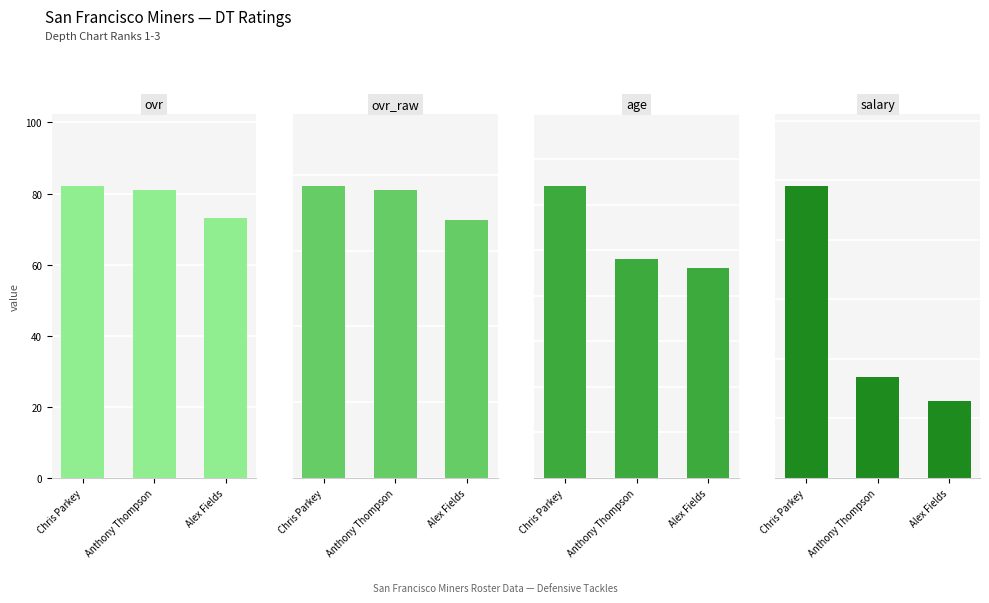

What is the difference between the ovr_raw values at Chris Parkey and Alex Fields?

9.0